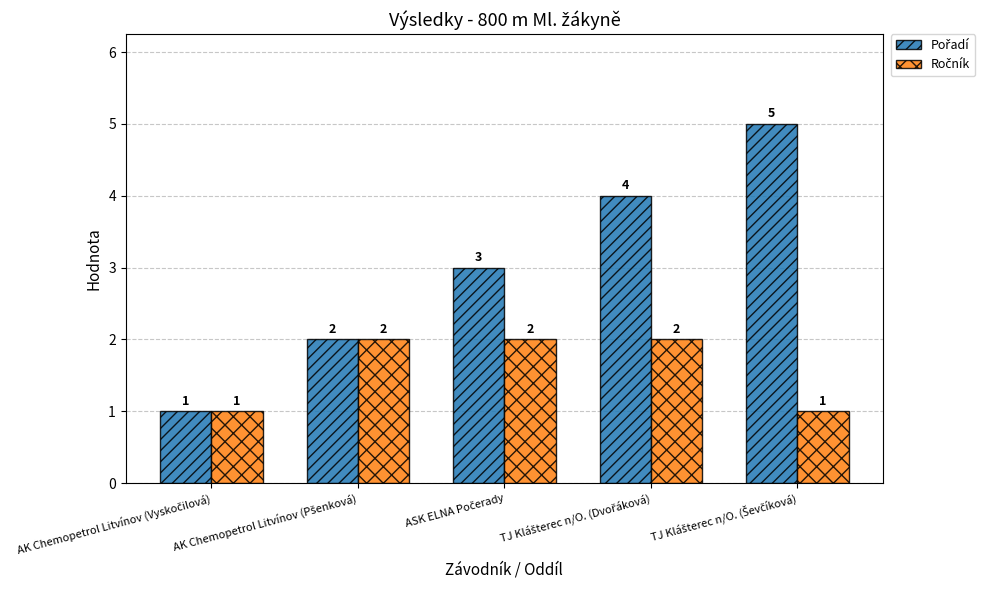

What is the difference between the maximum and second lowest values in the Pořadí series?

3